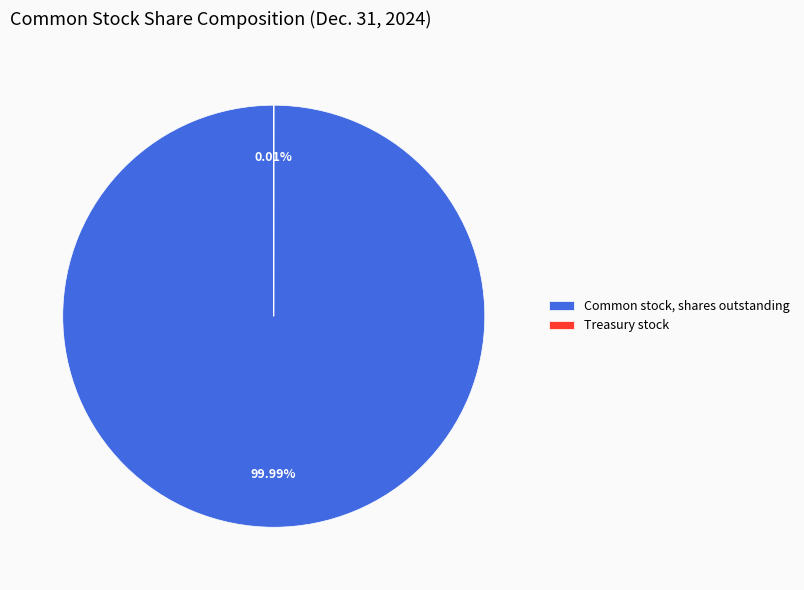

Count the number of slices in the pie.

3